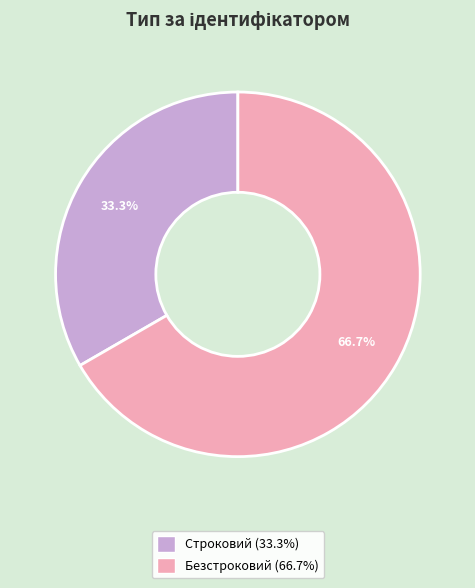

Rank the categories by value from highest to lowest.

Безстроковий, Строковий